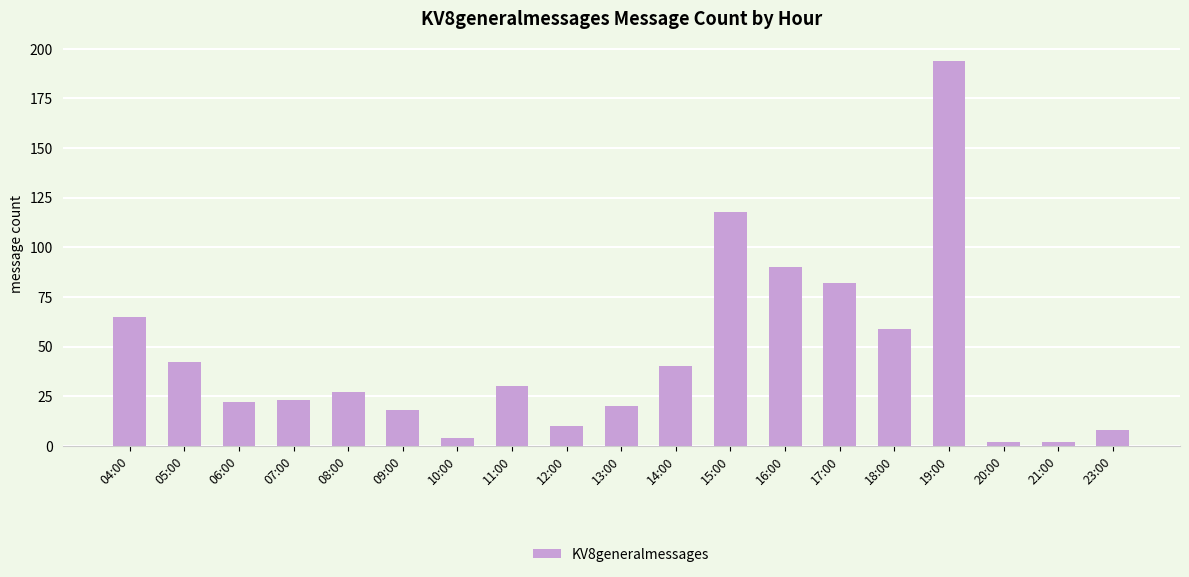

Which category has the highest value across all series?

19:00